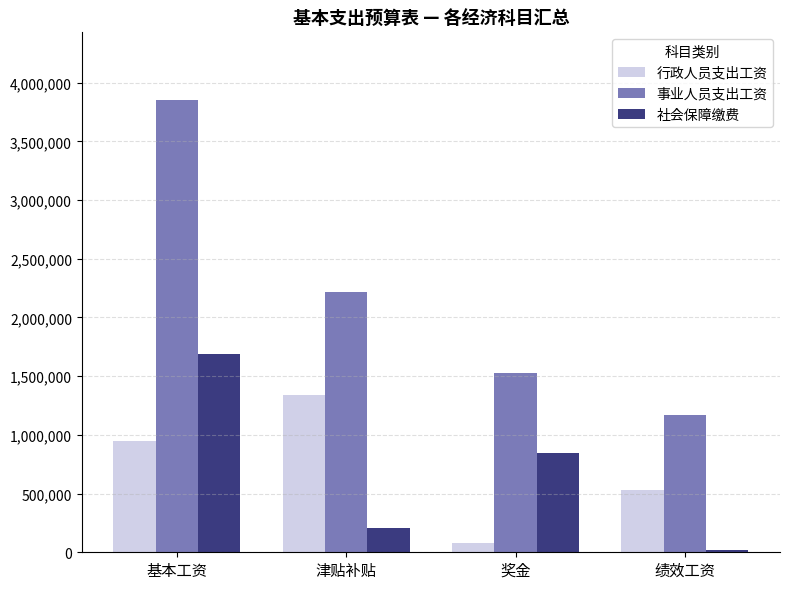

What is the difference between the maximum and second lowest values in the 社会保障缴费 series?

1476944.0